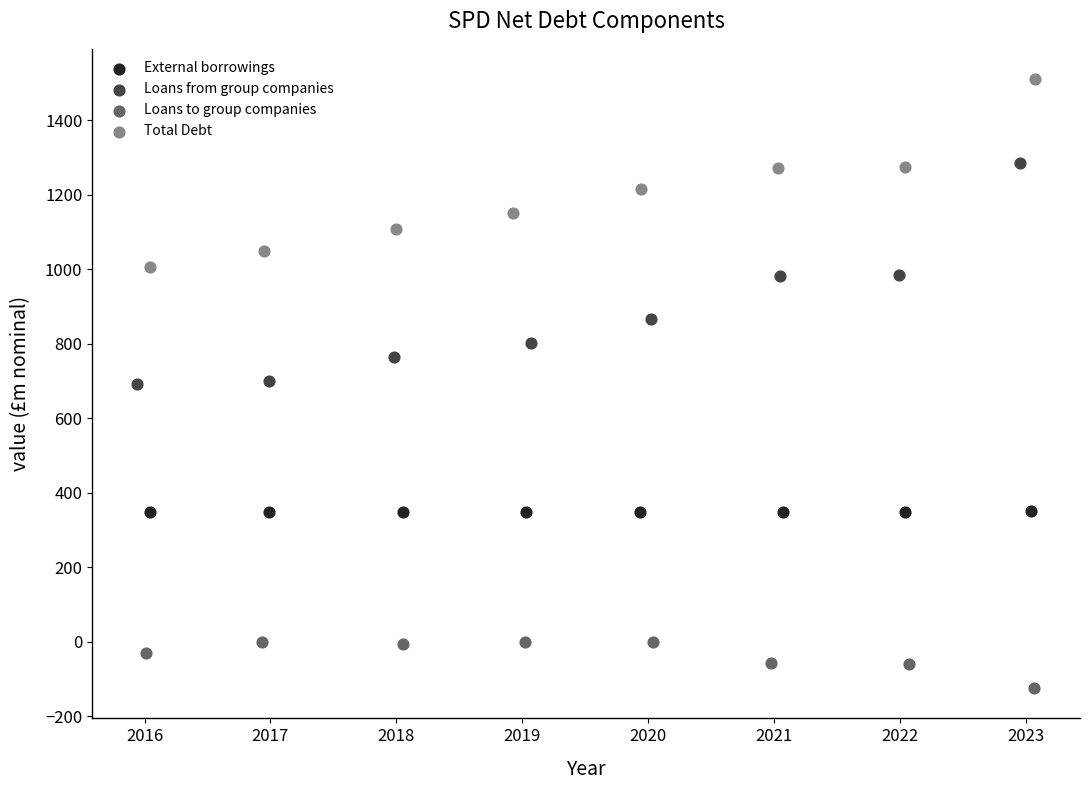

Which series contains the highest Y value?

Total Debt